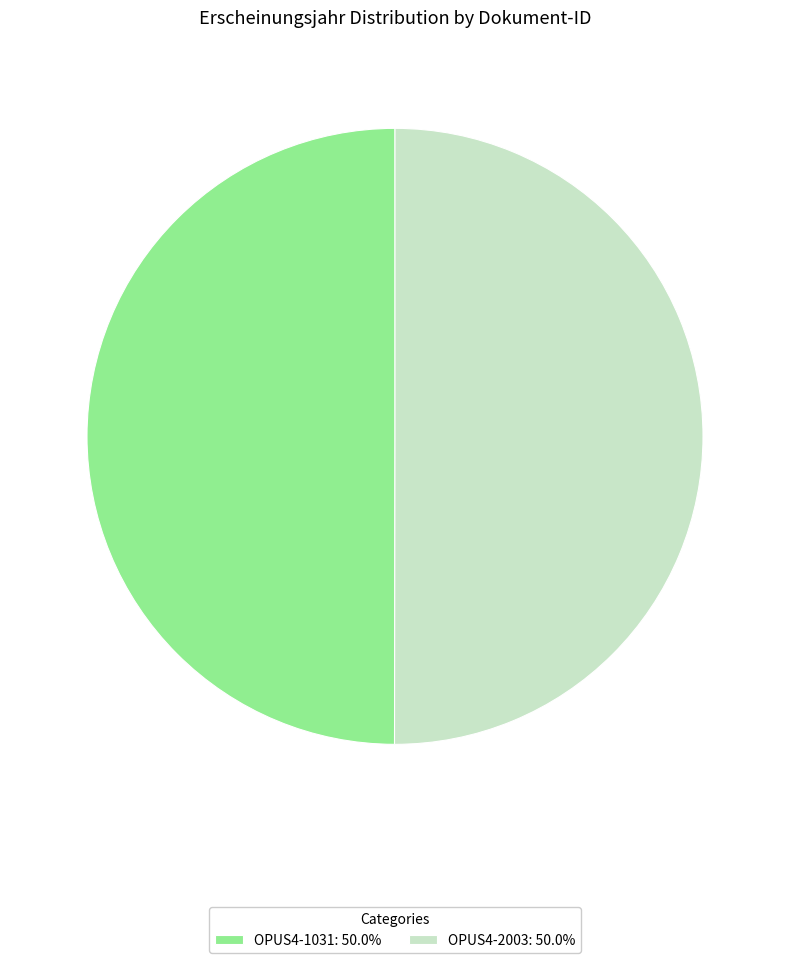

What is the ratio of the value at OPUS4-1031: 50.0% to the value at OPUS4-2003: 50.0%?

1.0